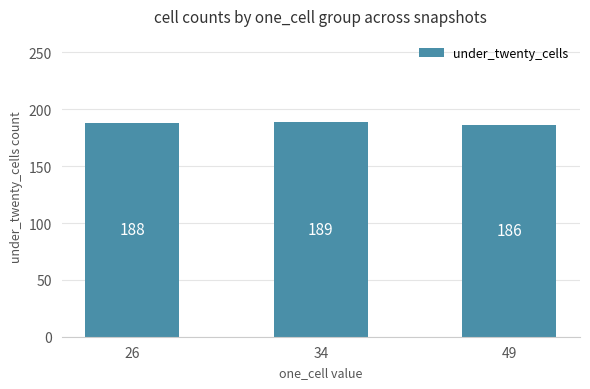

What is the change in value from 26 to 49?

-2